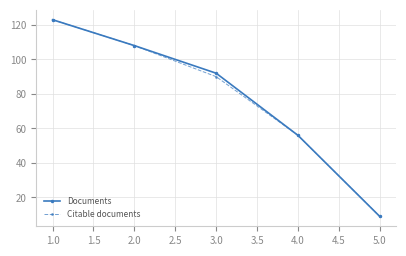

Is it true that Citable documents equals 56 at 4.0?

True